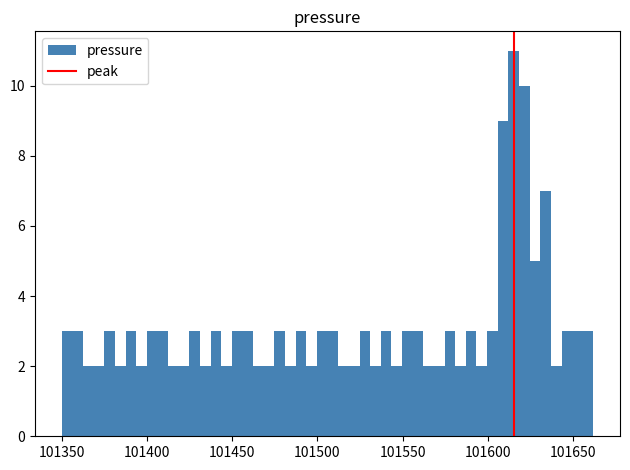

Read against the x-axis, roughly where is the centre of the tallest bar?

101615